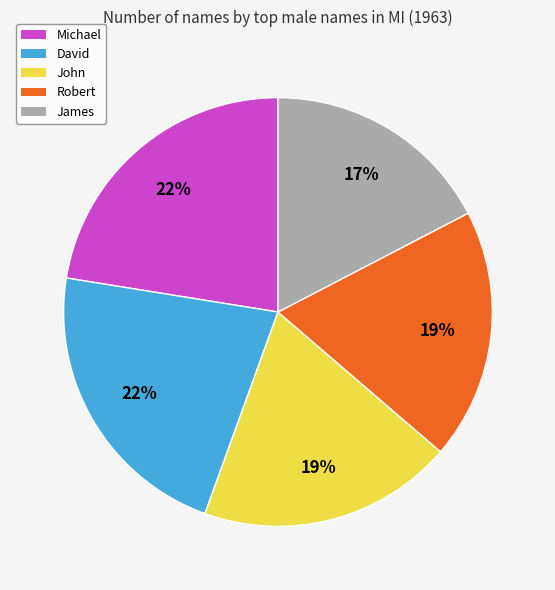

Count the number of slices in the pie.

5